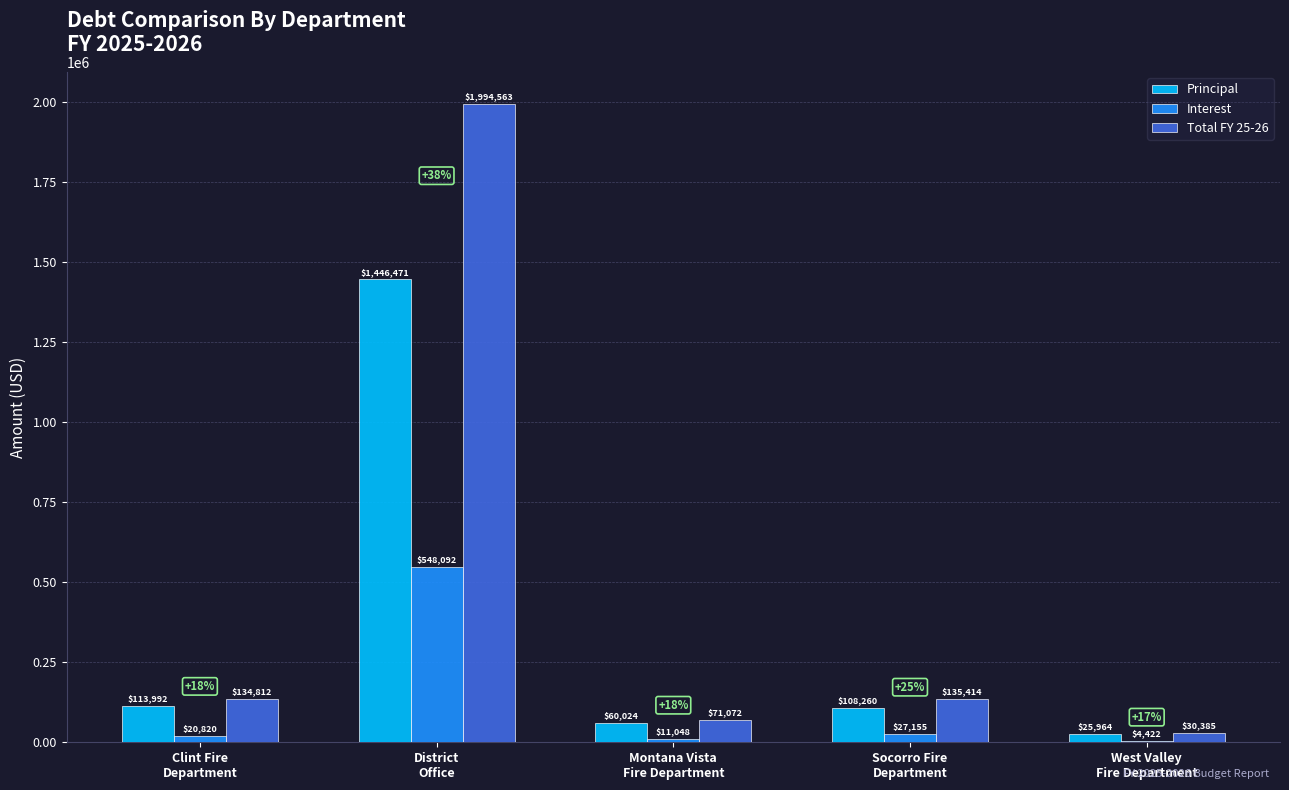

Is the value of Total FY 25-26 at West Valley
Fire Department greater than the value of Principal at Clint Fire
Department?

No